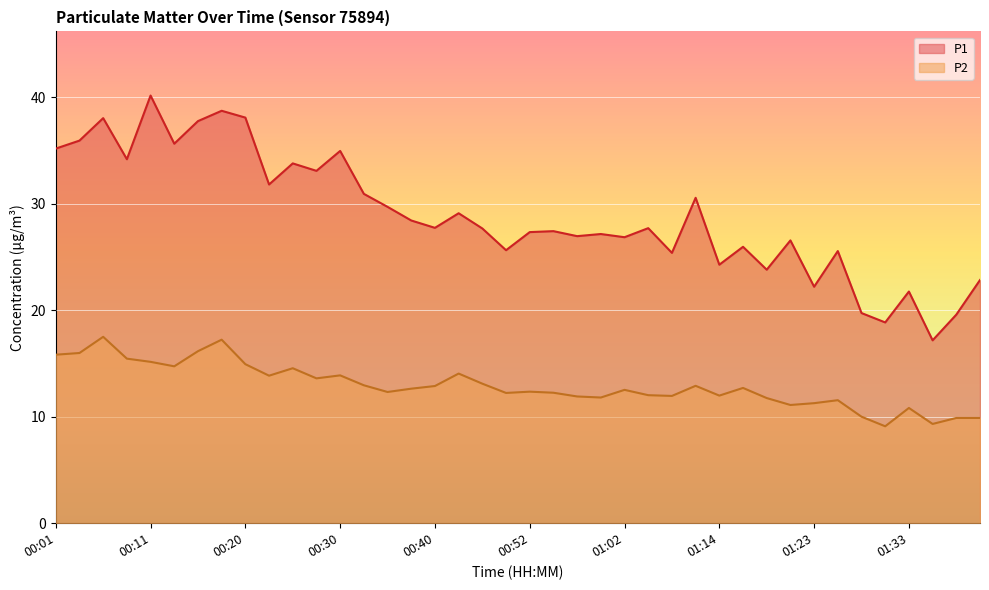

What is the difference between the P2 values at 01:04 and 01:31?

2.9